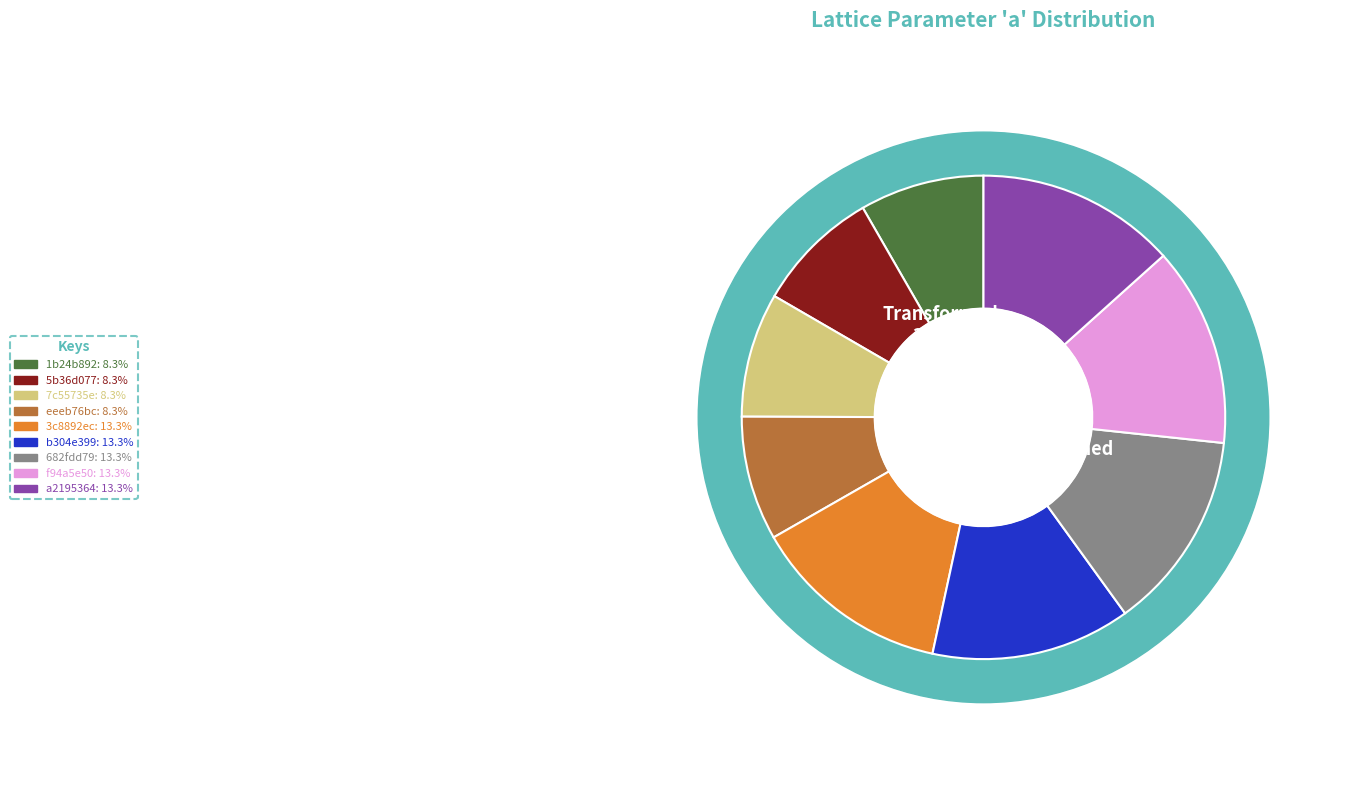

Do 3c8892ec and b304e399 together represent more than half of the pie?

No